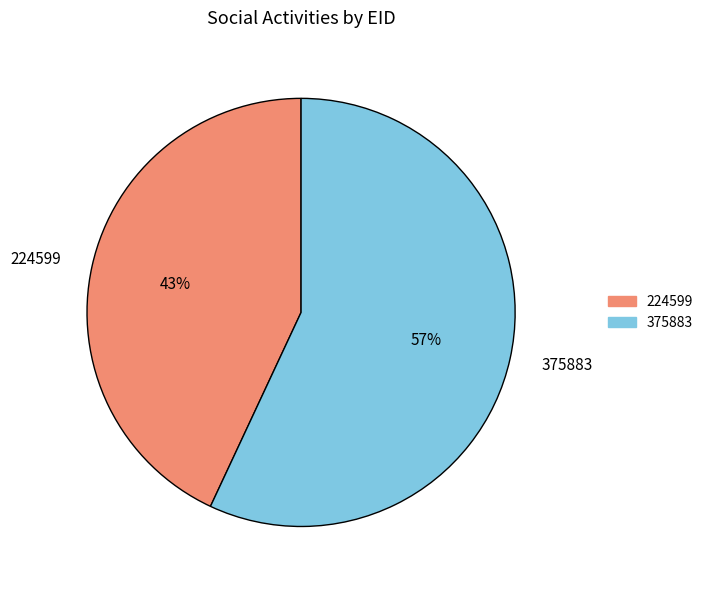

Which slice is the smallest?

224599